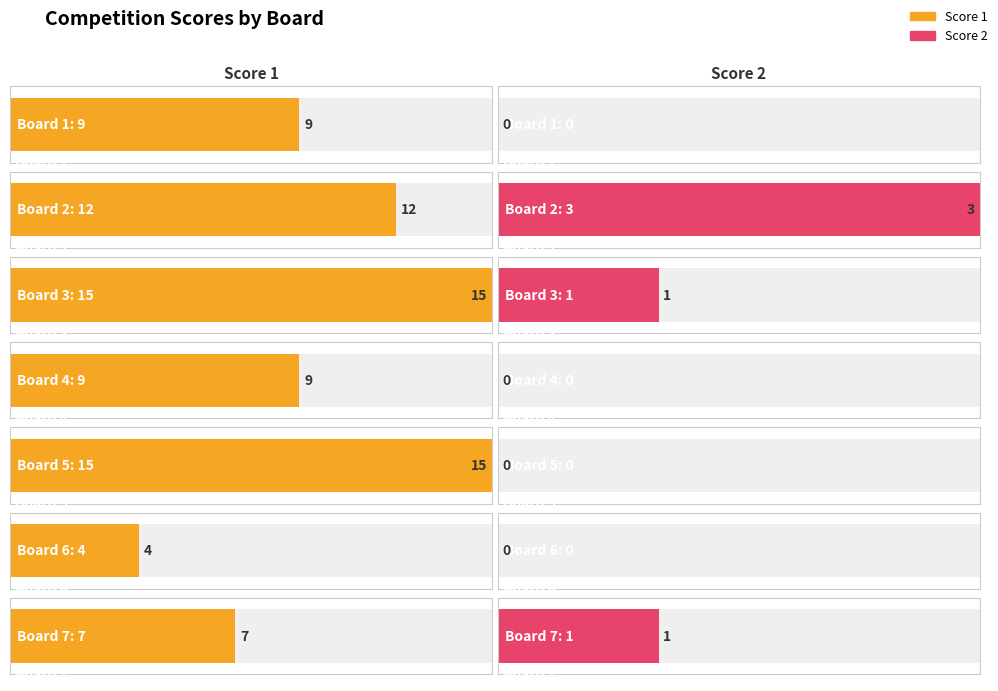

At which category is the sum across all series the highest?

Board 3